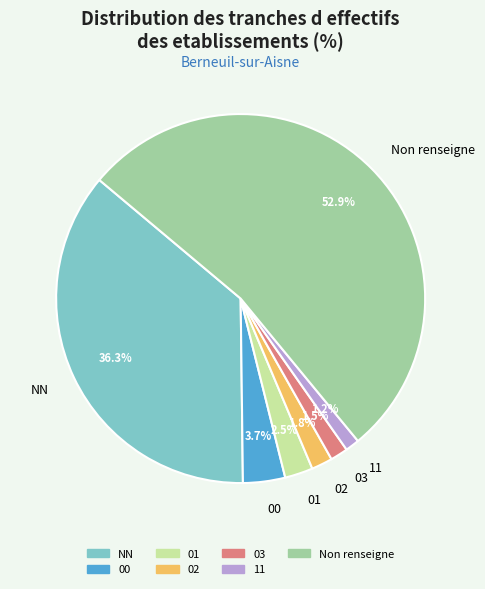

Which has a higher value, NN or 11?

NN